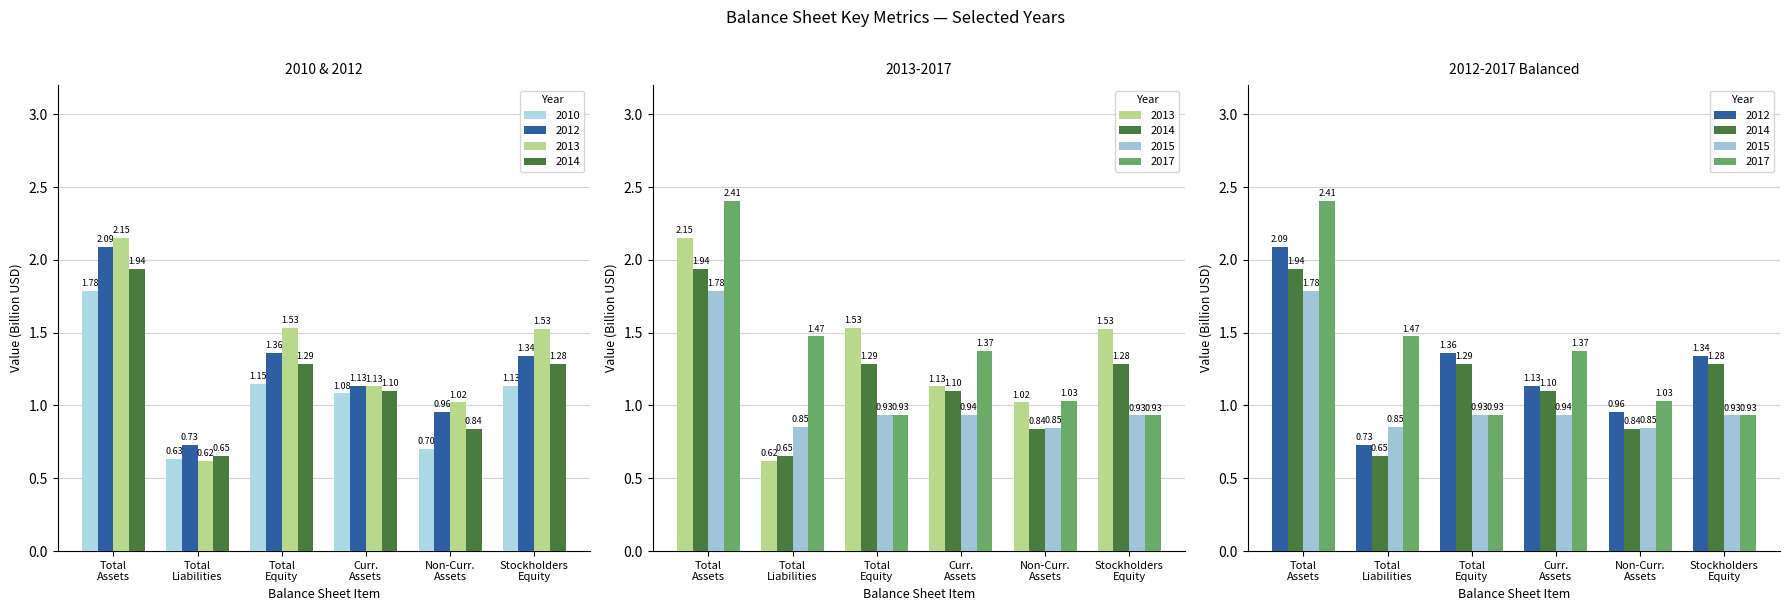

True or false: 2012 has a value of 1.3 at Total Liabilities.

False